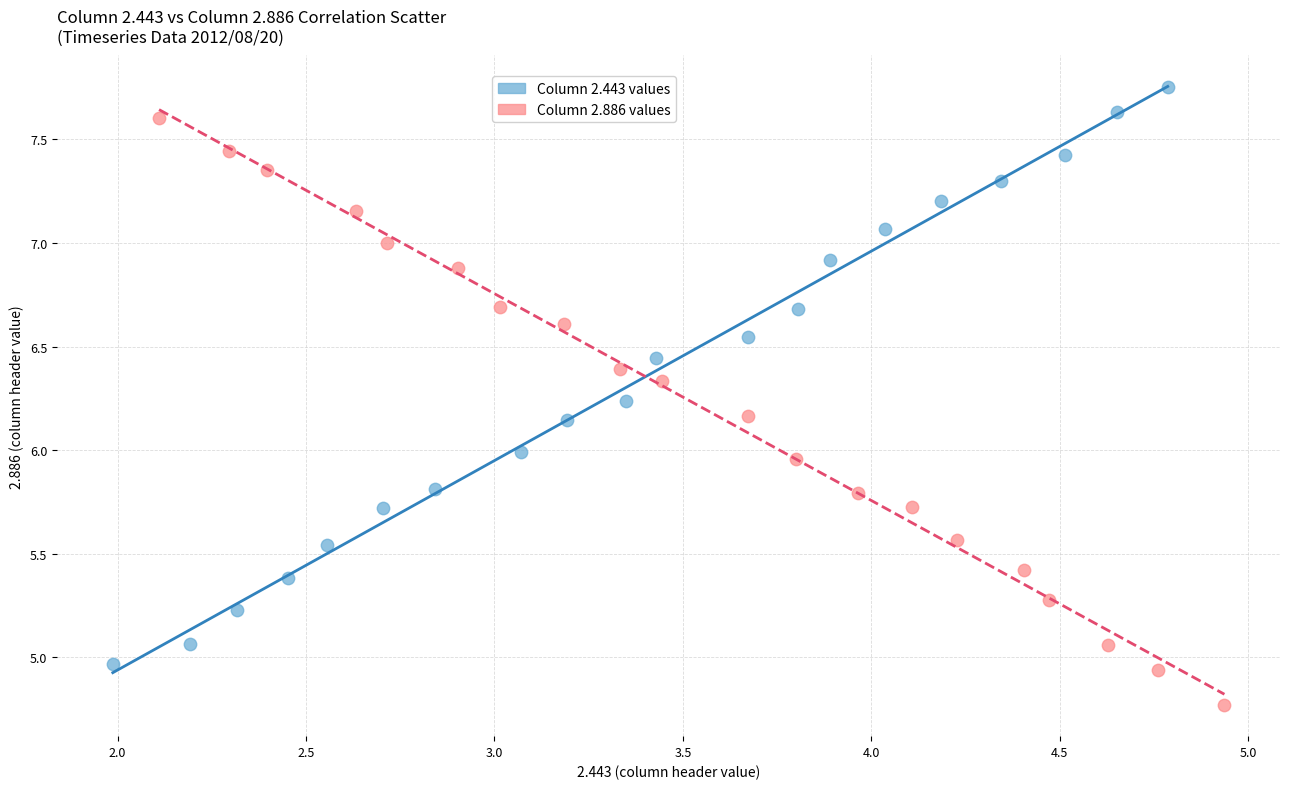

What are all the series names shown in the legend?

Column 2.443 values, Column 2.886 values